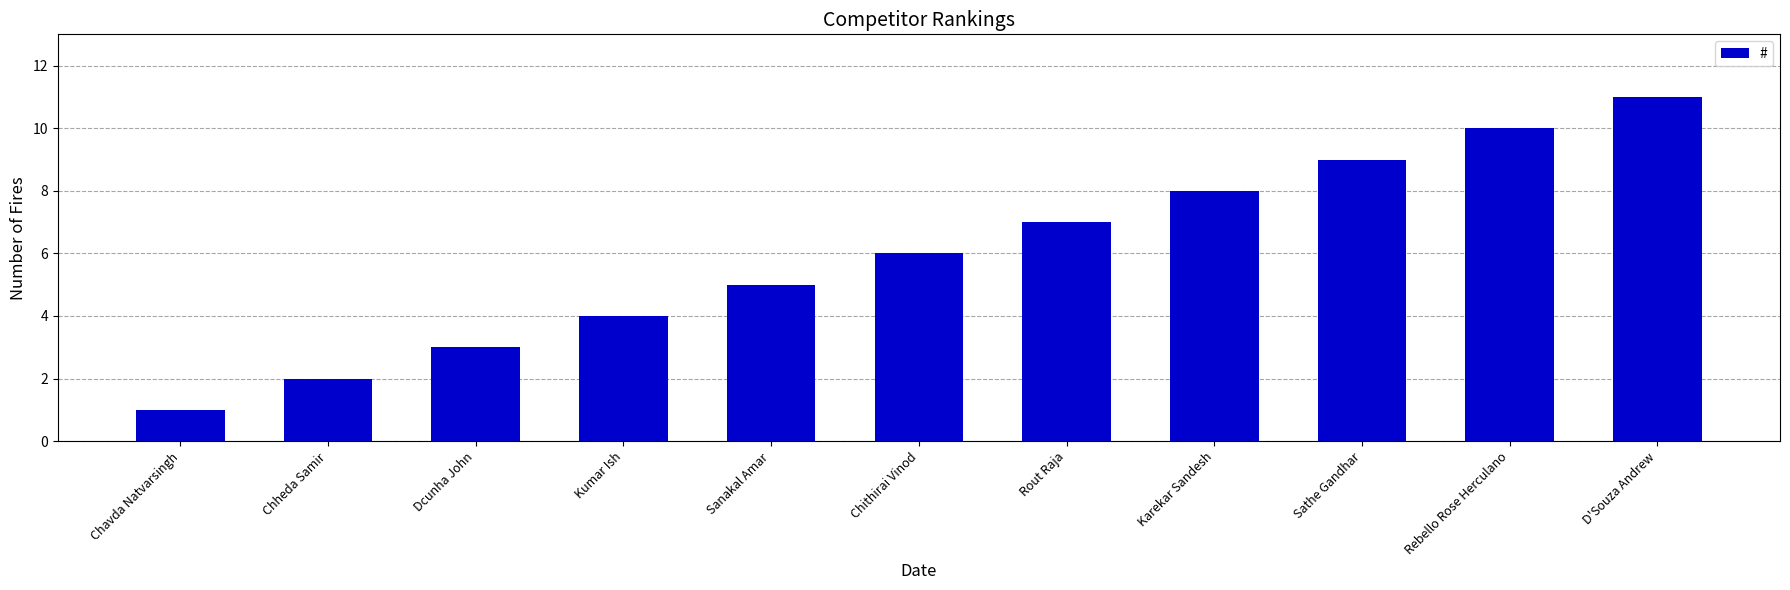

Which label corresponds to the smallest value in the chart?

Chavda Natvarsingh